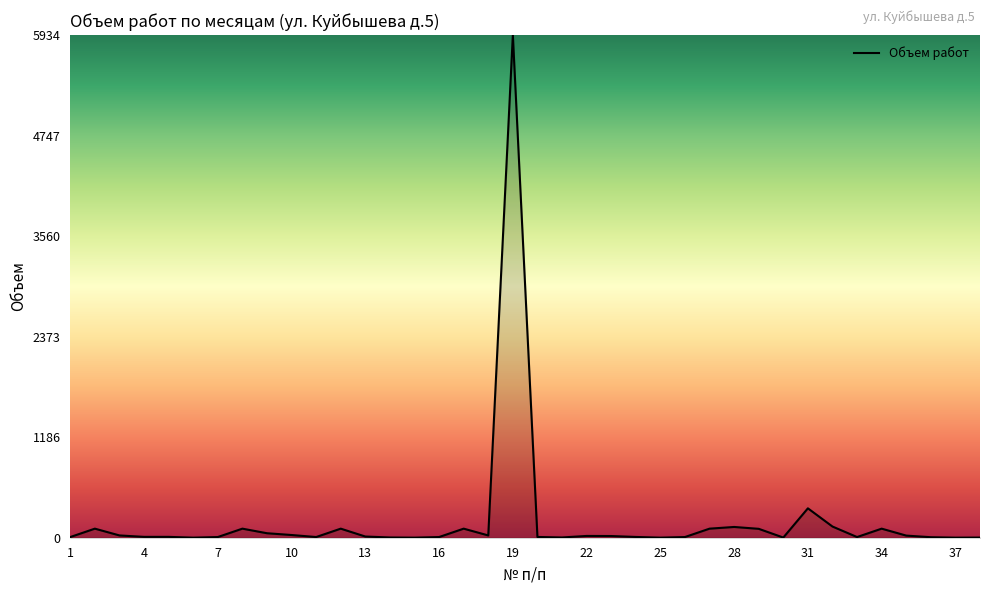

What is the difference between the maximum and minimum values?

5933